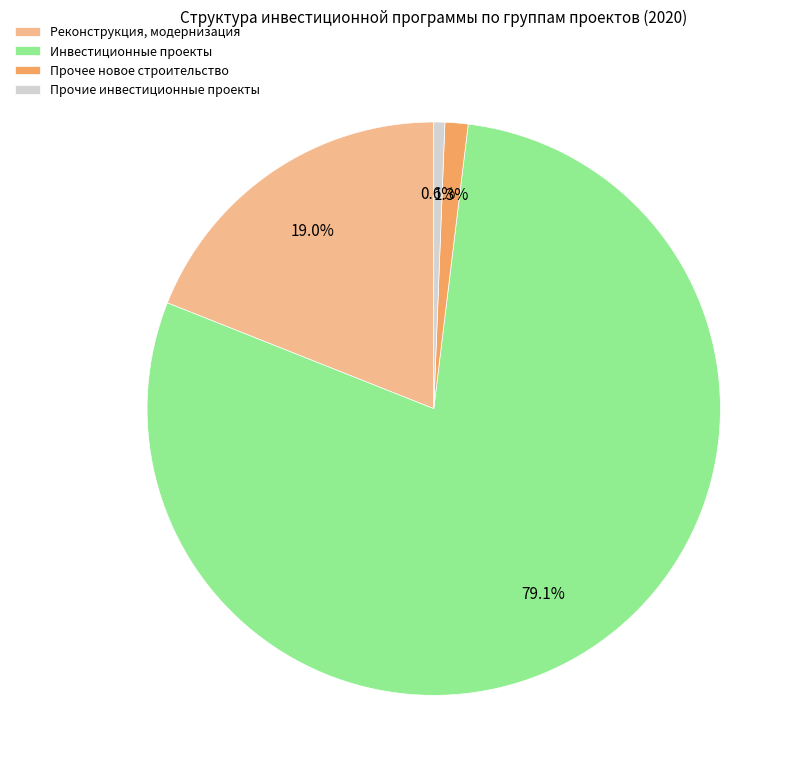

Is there a majority slice in this chart?

Yes